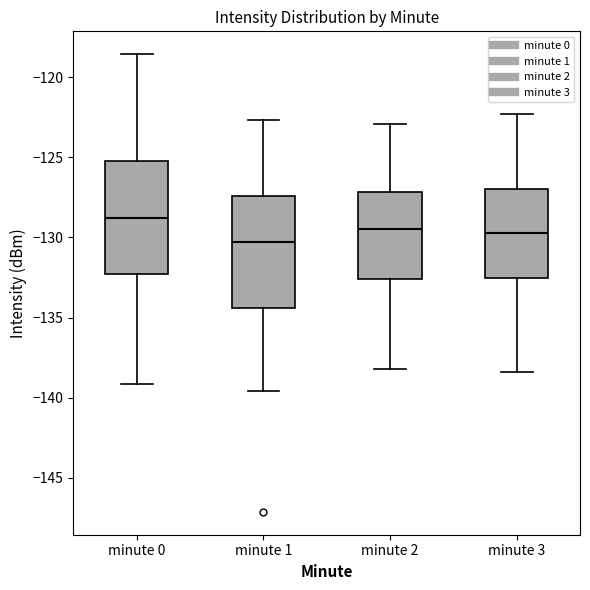

Which box's median line is the highest?

minute 0